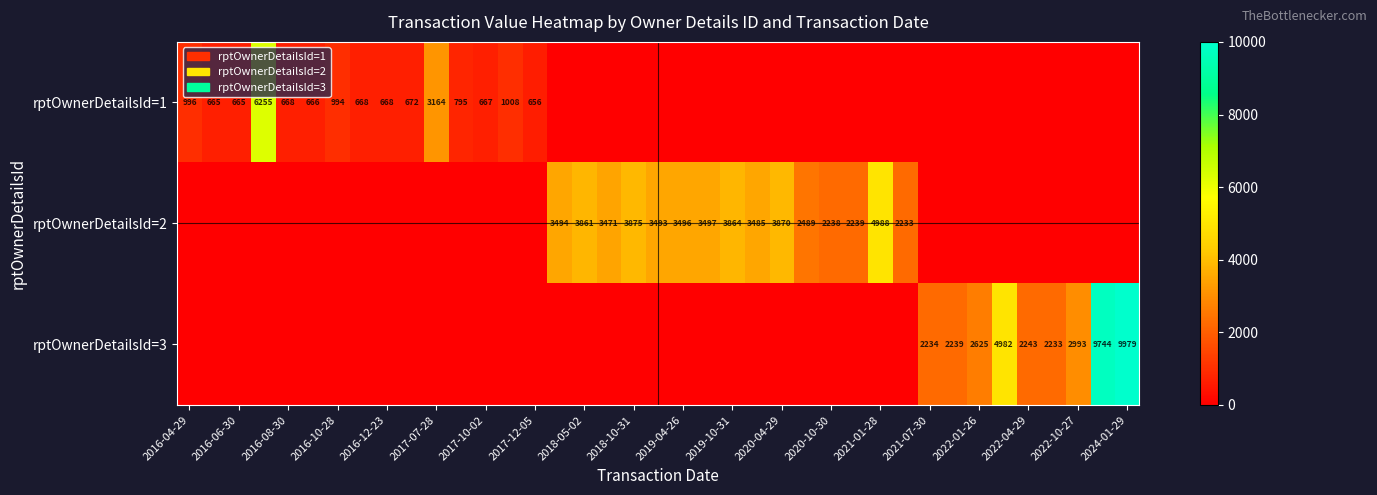

Count the number of categories in the chart.

39